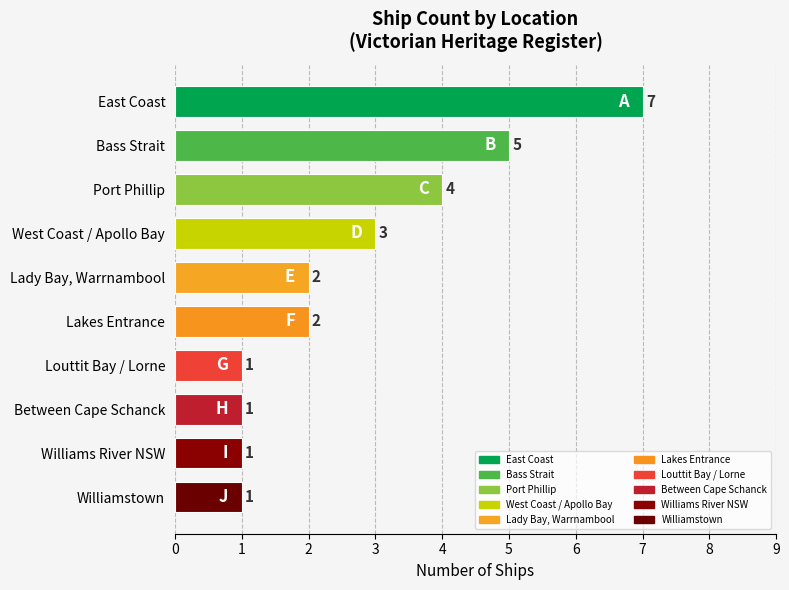

Reading bottom to top, what are all the values shown in this chart?

Williamstown=1	Williams River NSW=1	Between Cape Schanck=1	Louttit Bay / Lorne=1	Lakes Entrance=2	Lady Bay, Warrnambool=2	West Coast / Apollo Bay=3	Port Phillip=4	Bass Strait=5	East Coast=7